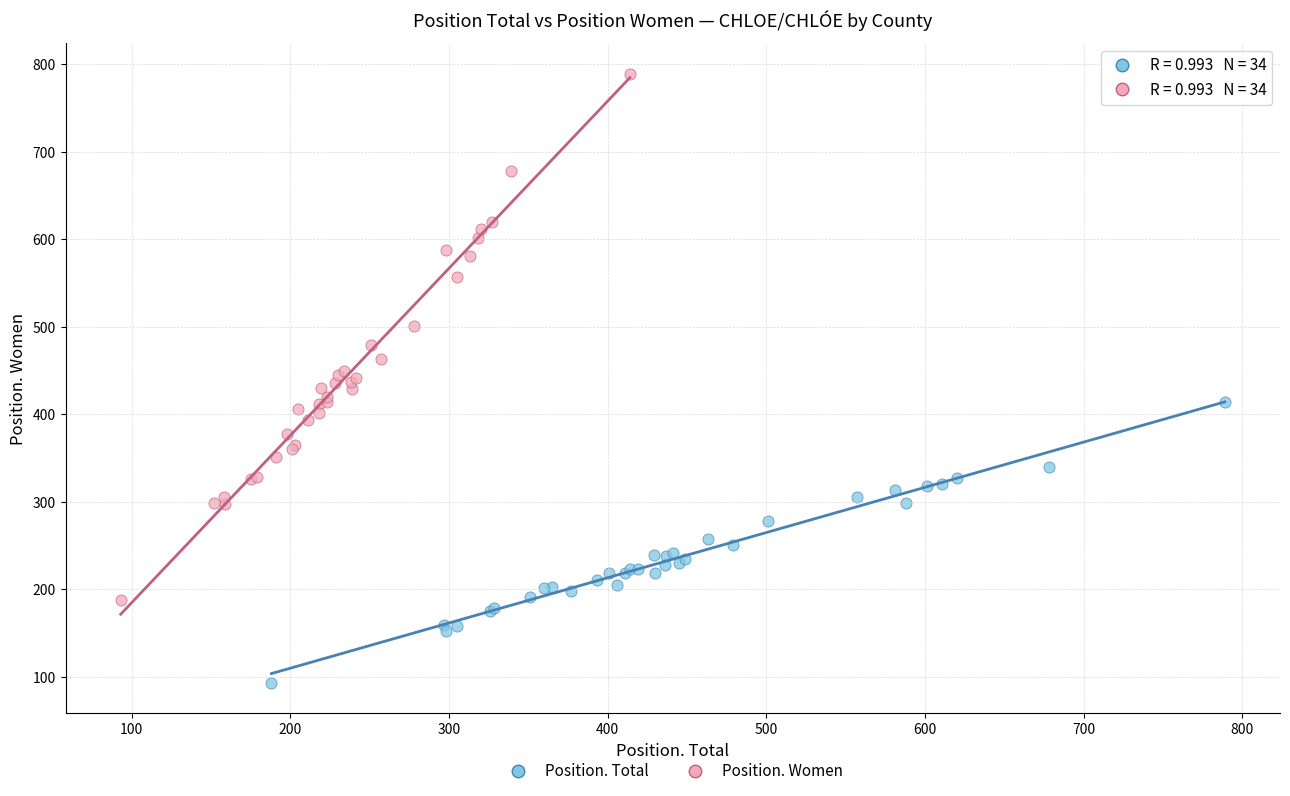

Which series has the largest Y range (max minus min)?

Position. Women